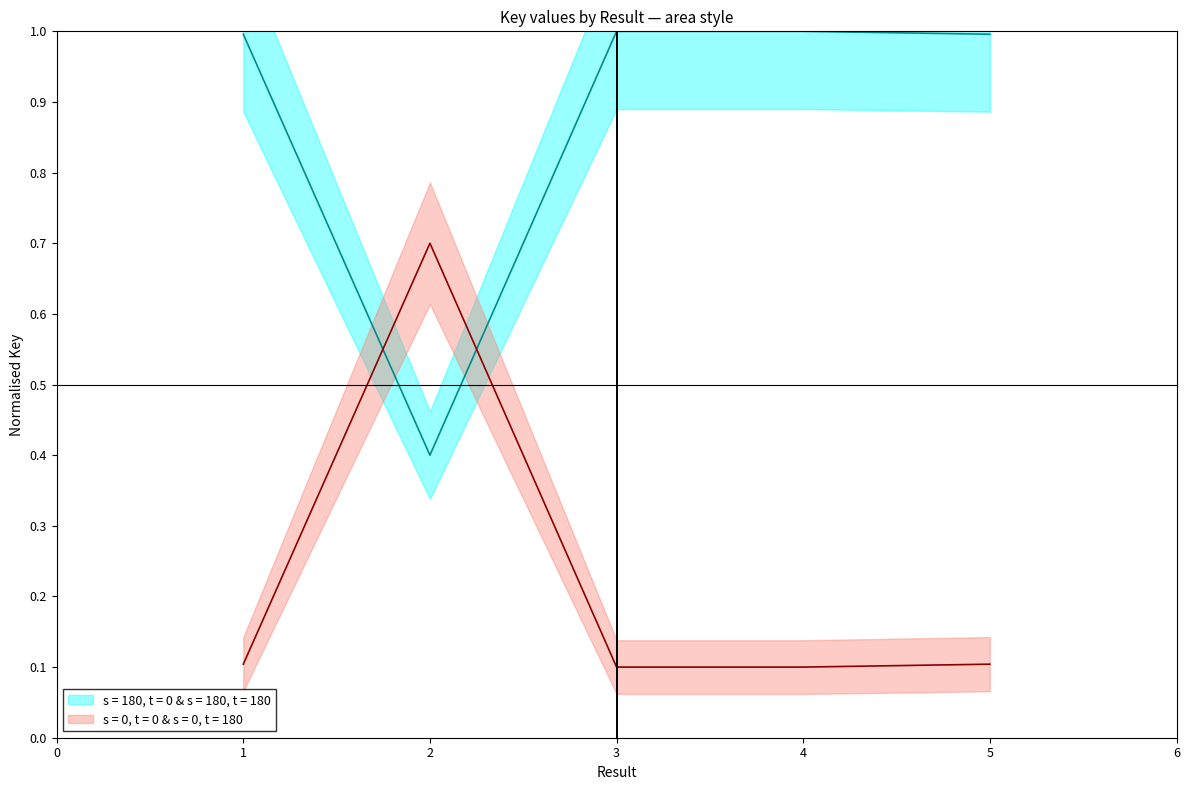

Which has a higher value, 5 or 3?

3